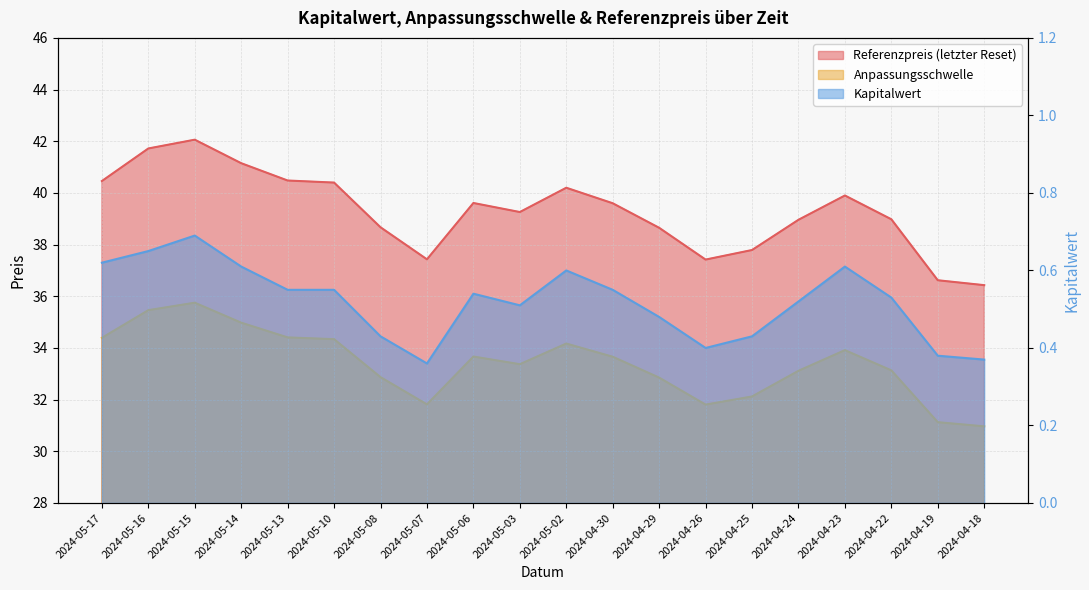

Reading right to left, what are all the values shown in this chart?

Referenzpreis (letzter Reset): 36.4	36.6	39.0	39.9	39.0	37.8	37.4	38.6	39.6	40.2	39.3	39.6	37.4	38.7	40.4	40.5	41.1	42.1	41.7	40.5
Anpassungsschwelle: 31.0	31.1	33.1	33.9	33.1	32.1	31.8	32.9	33.7	34.2	33.4	33.7	31.8	32.9	34.3	34.4	35.0	35.8	35.5	34.4
Kapitalwert: 0.4	0.4	0.5	0.6	0.5	0.4	0.4	0.5	0.6	0.6	0.5	0.5	0.4	0.4	0.6	0.6	0.6	0.7	0.7	0.6